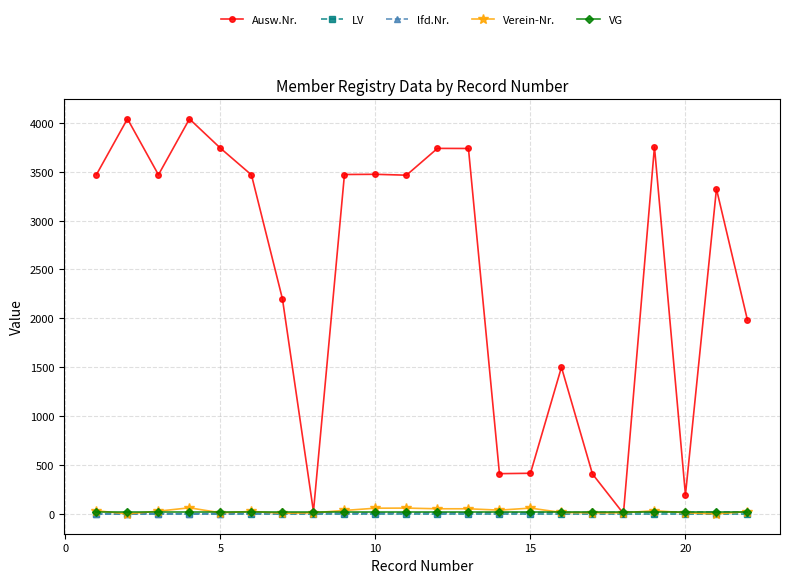

Which series has the largest range (max minus min)?

Ausw.Nr.